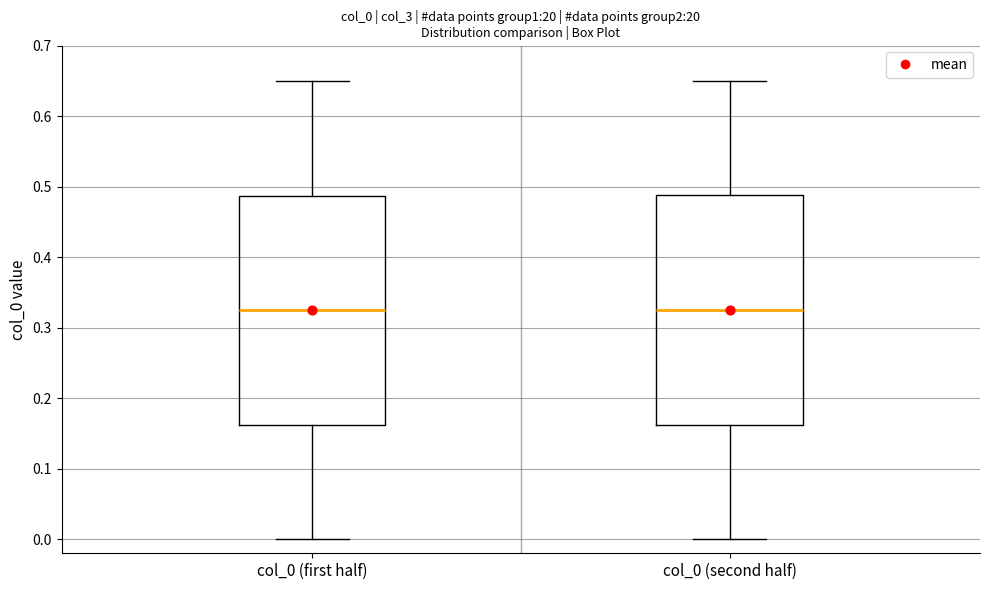

Where is the upper edge of the box for col_0 (second half) on the y-axis? The values are not printed on the chart, so give them approximately, as read against the axis.

0.49